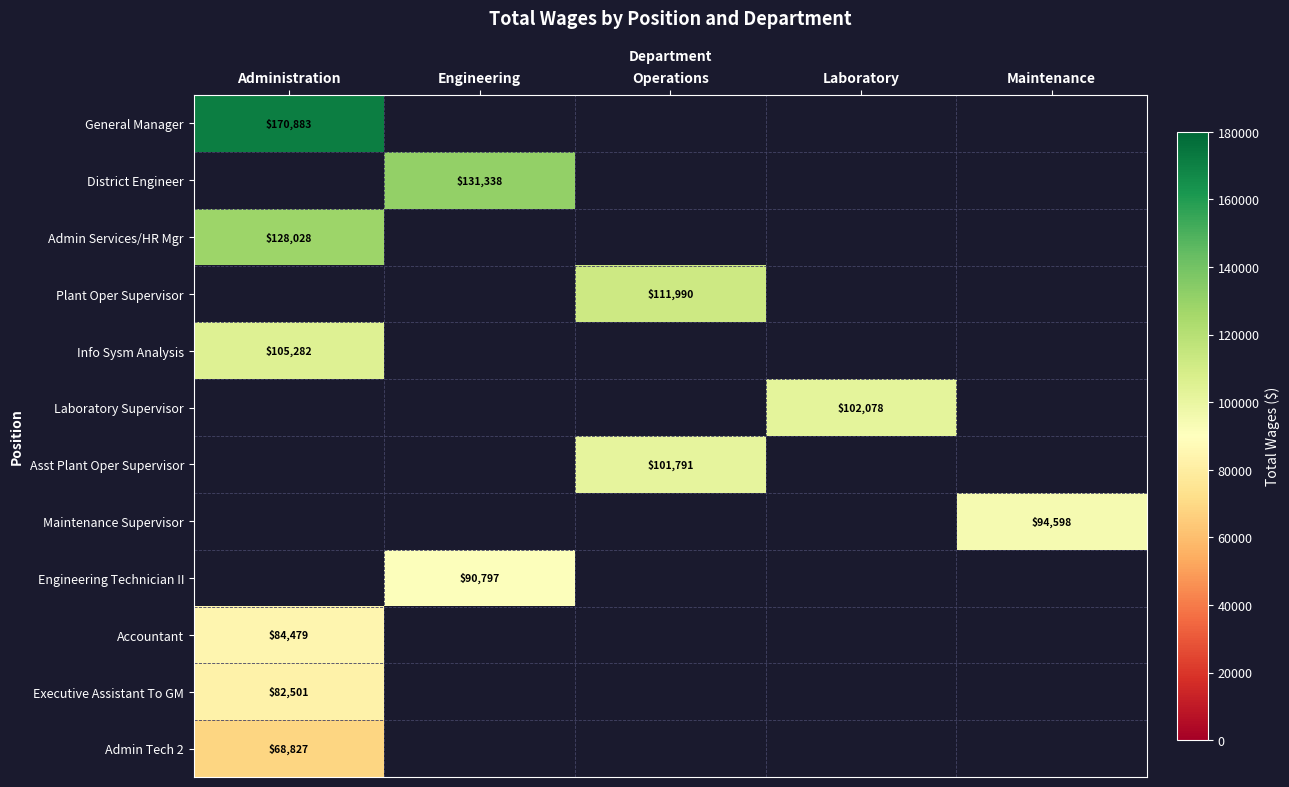

Is it true that General Manager equals 67939 at Administration?

False